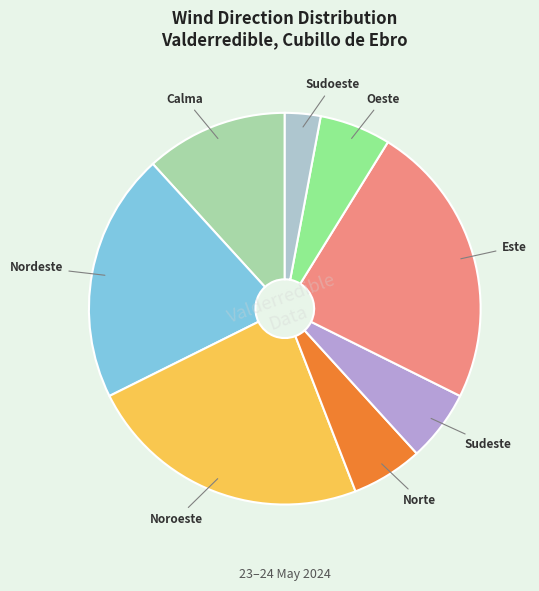

The Sudoeste slice represents 18% of the pie. True or false?

False